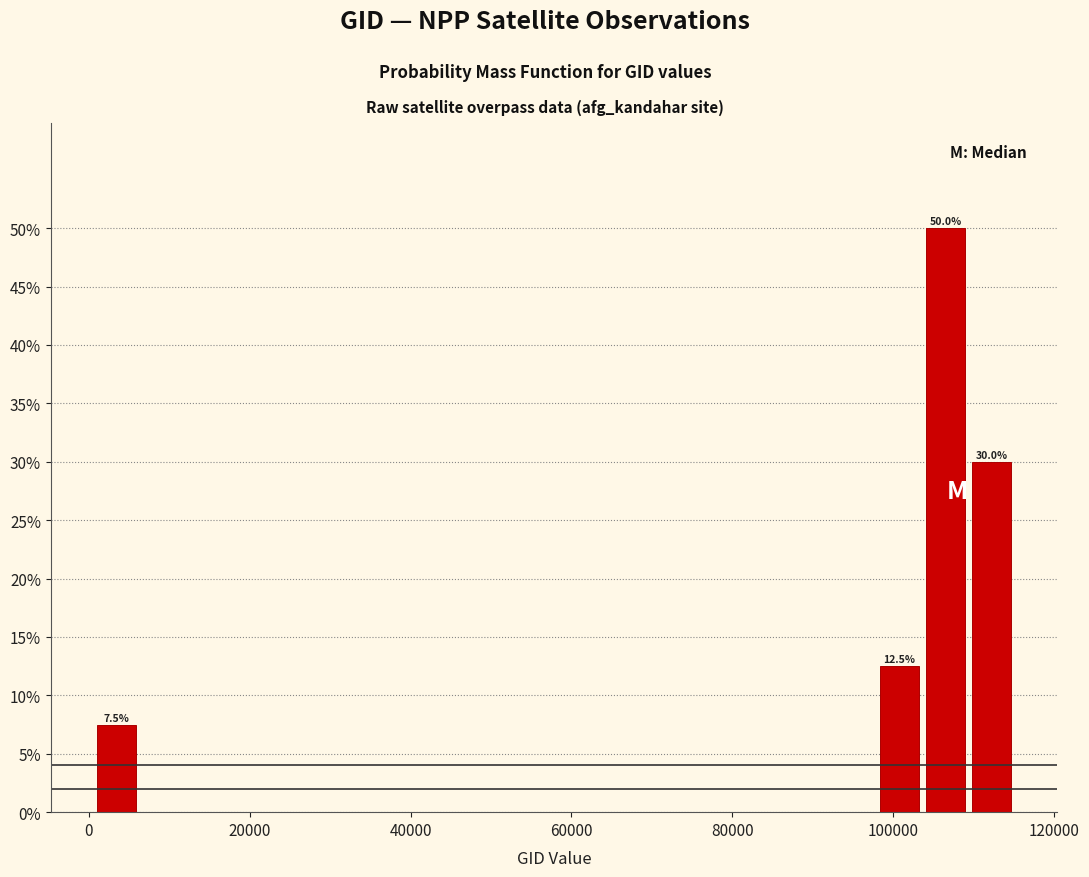

Around what value on the x-axis is the tallest bar? Give the approximate position of its centre, as read against the axis.

106000